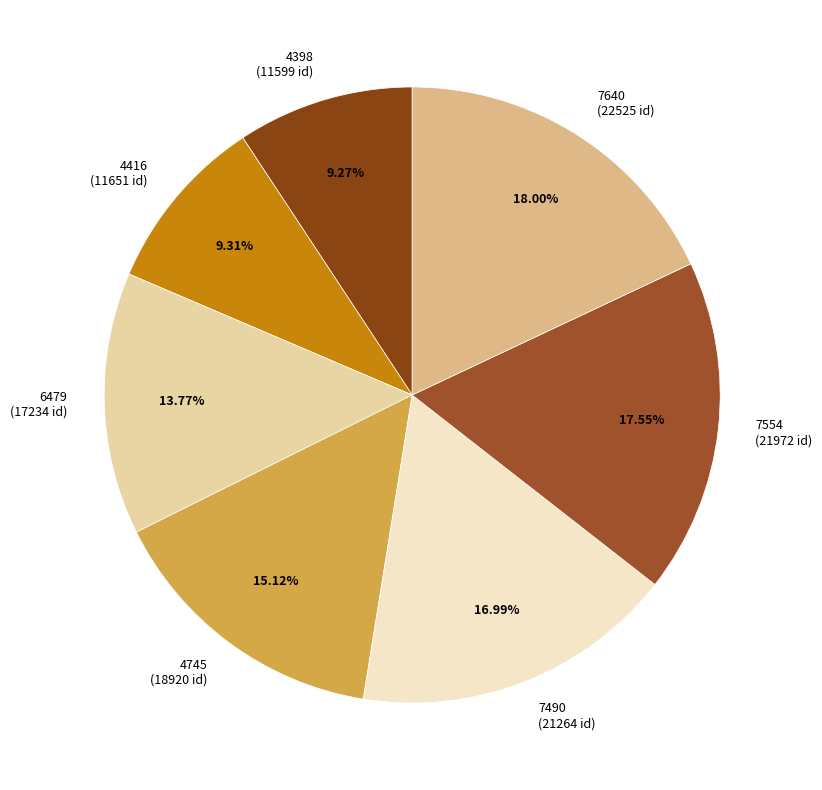

Count the number of slices in the pie.

7